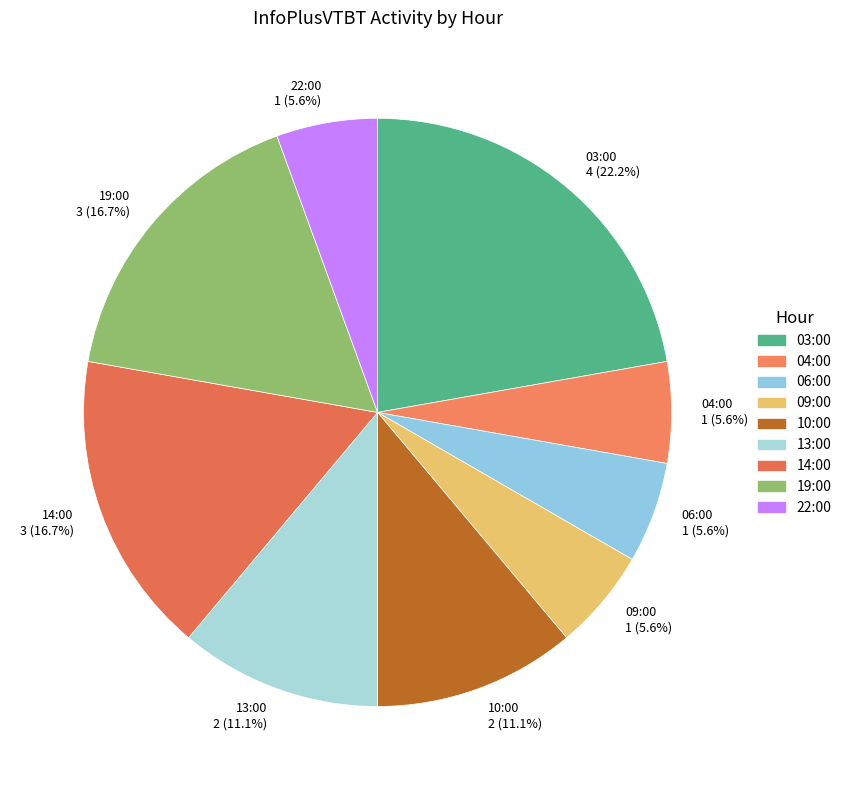

How many slices are in this pie chart?

9